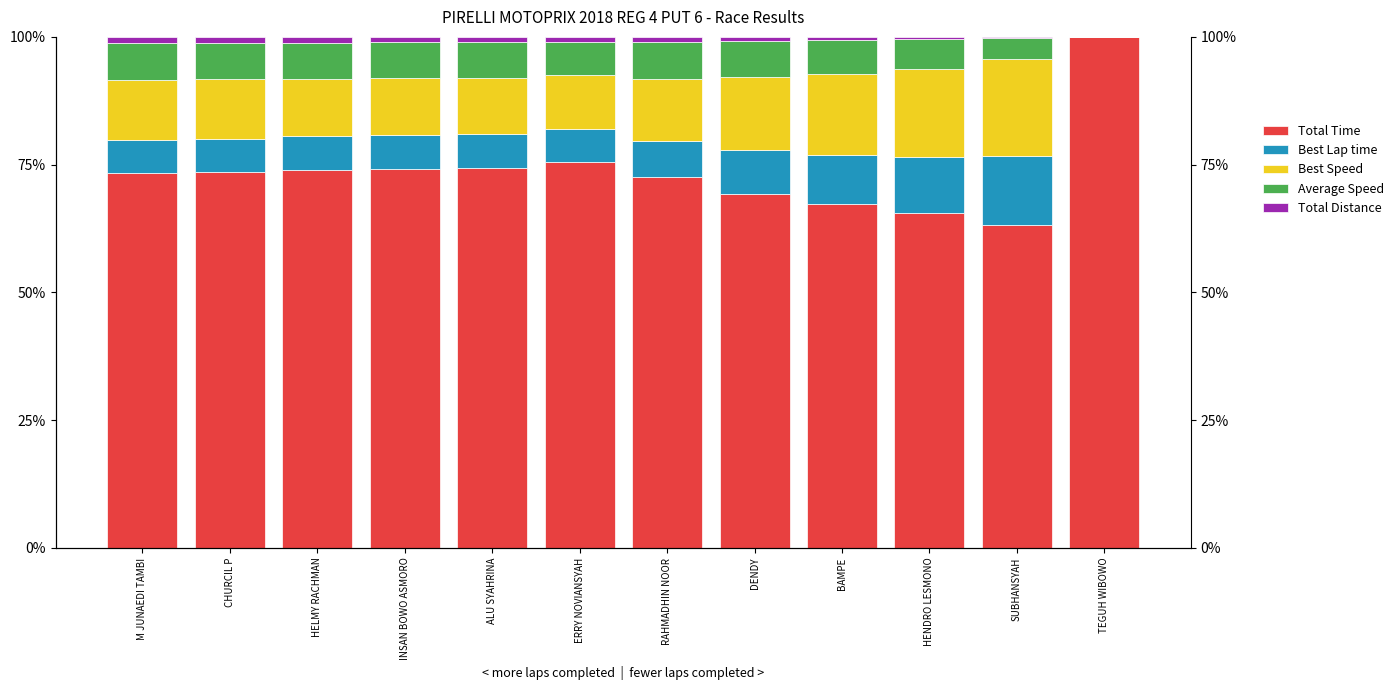

Between INSAN BOWO ASMORO and TEGUH WIBOWO, which series saw the biggest shift?

Total Time